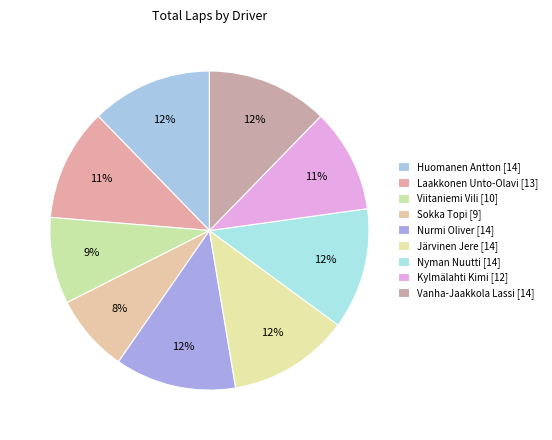

Count the number of slices in the pie.

9